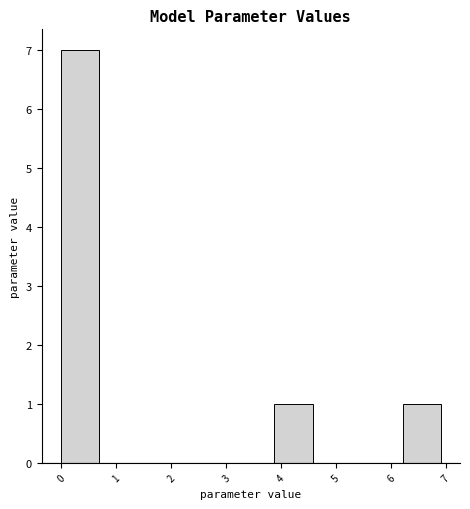

Reading left to right, list every bar in this chart as the range it spans on the x-axis followed by its height. Neither the bar edges nor the heights are printed on the chart, so give them approximately, as read against the axes.

-0.1 to 0.7: 7
0.7 to 1.5: 0
1.5 to 2.3: 0
2.3 to 3.1: 0
3.1 to 3.8: 0
3.8 to 4.6: 1
4.6 to 5.4: 0
5.4 to 6.2: 0
6.2 to 7.0: 1